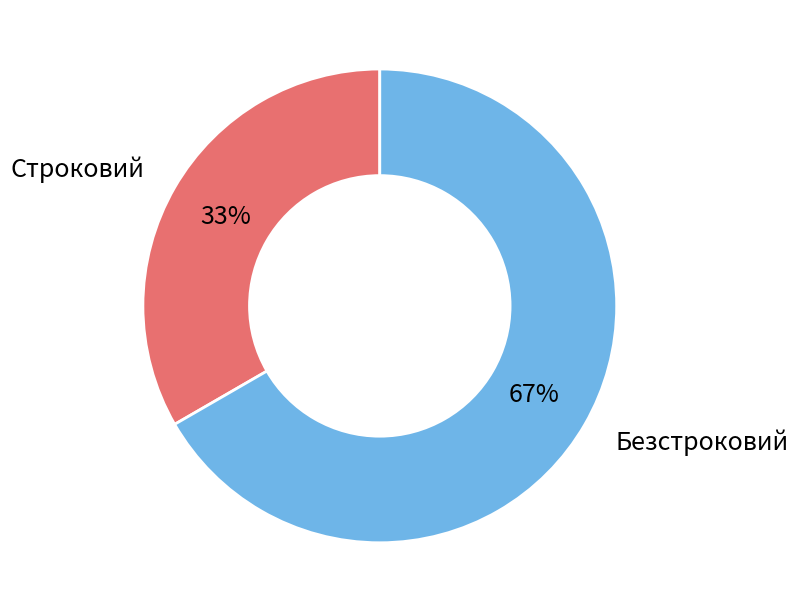

To the nearest percent, what is the average slice percentage?

50%